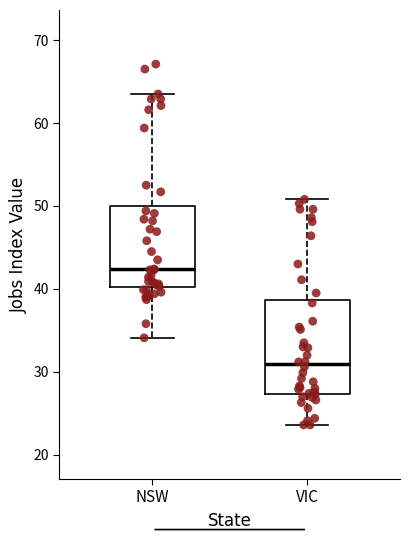

Where does the lower whisker of the box for VIC end on the y-axis? The values are not printed on the chart, so give them approximately, as read against the axis.

24